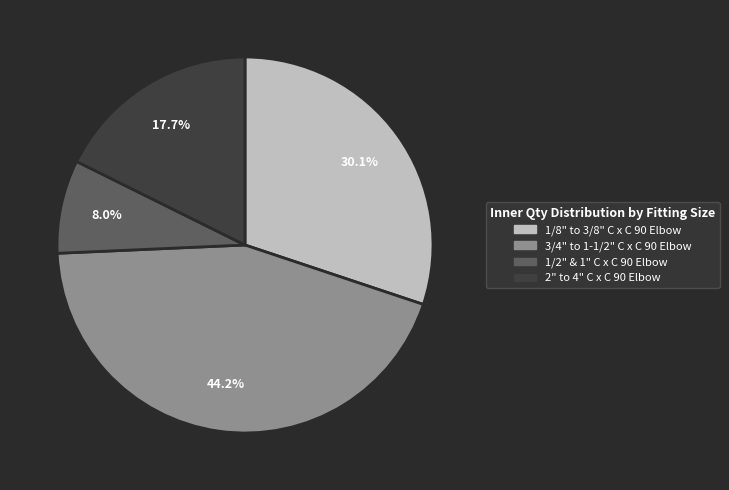

Approximately how many times larger is the value at 1/2" & 1" C x C 90 Elbow compared to 2" to 4" C x C 90 Elbow?

0.5